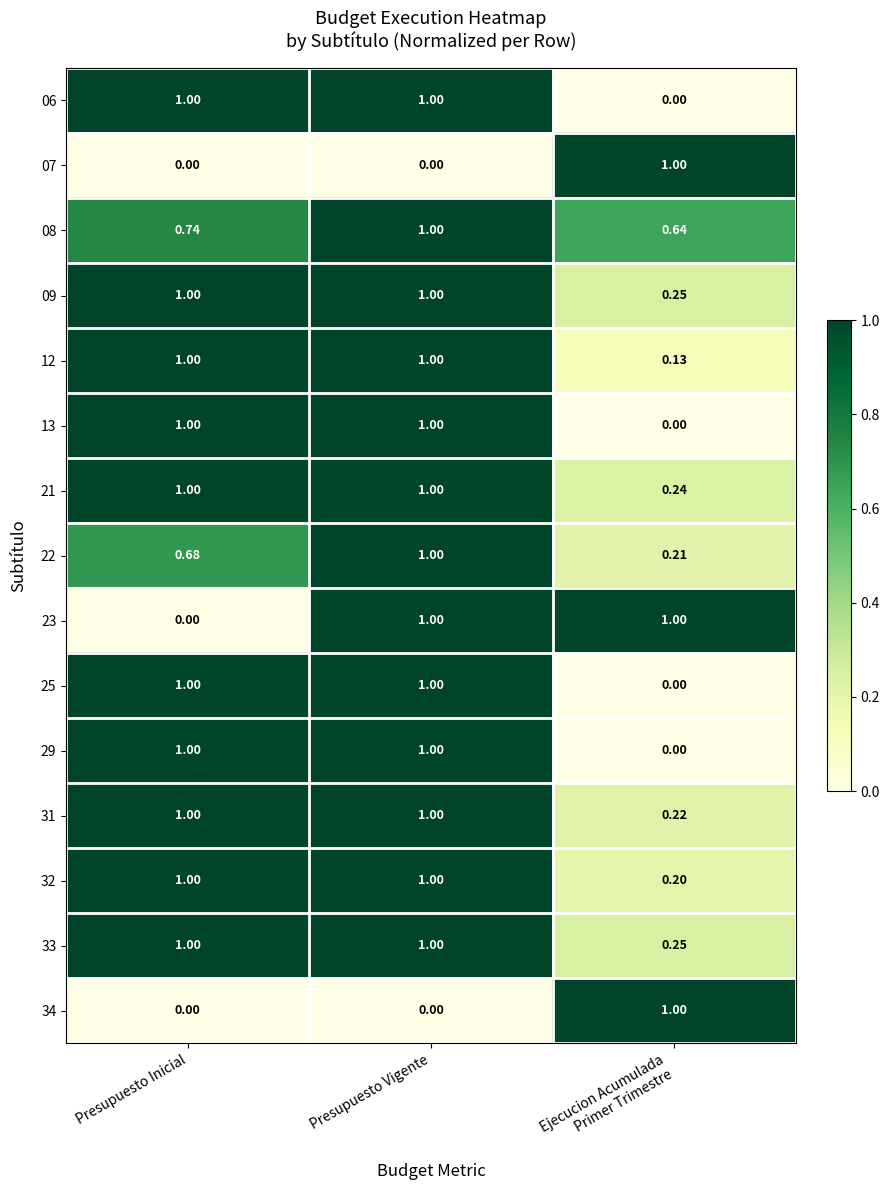

At which category is the sum across all series the highest?

Presupuesto Vigente